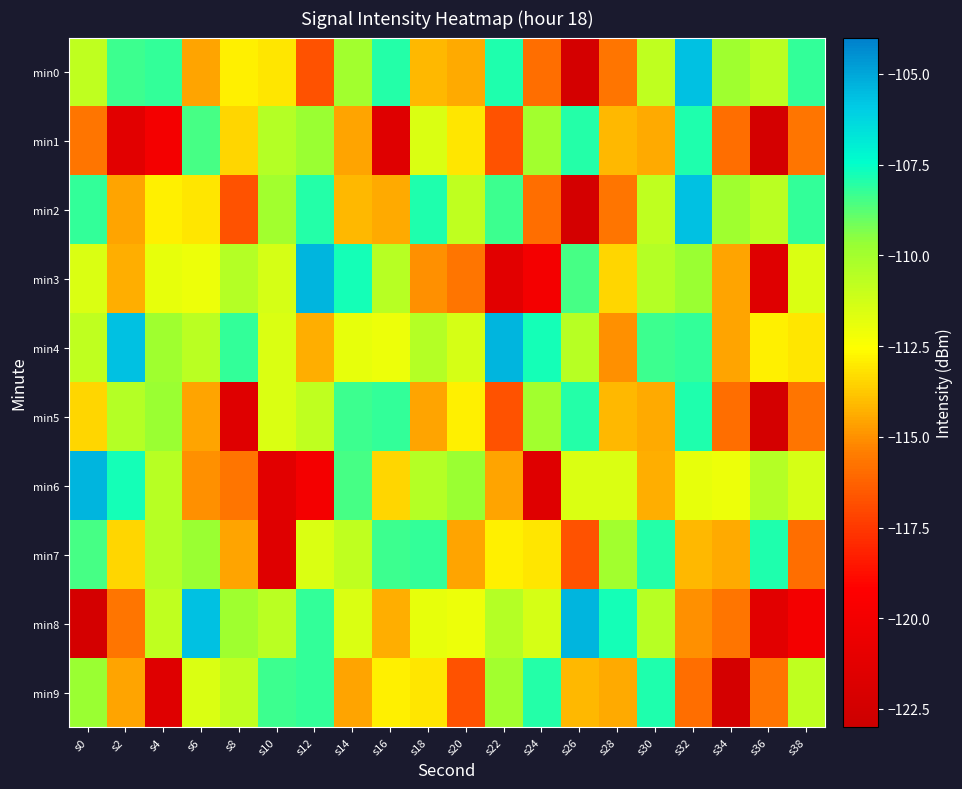

What is the minimum value shown in the chart?

-122.4